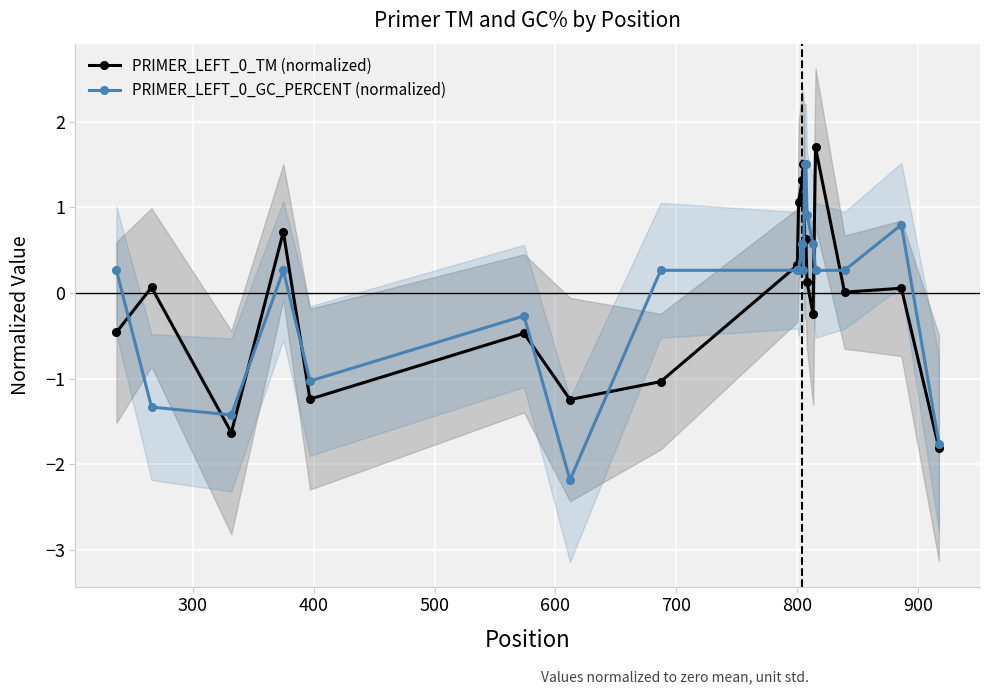

What is the maximum value shown in the chart?

1.7